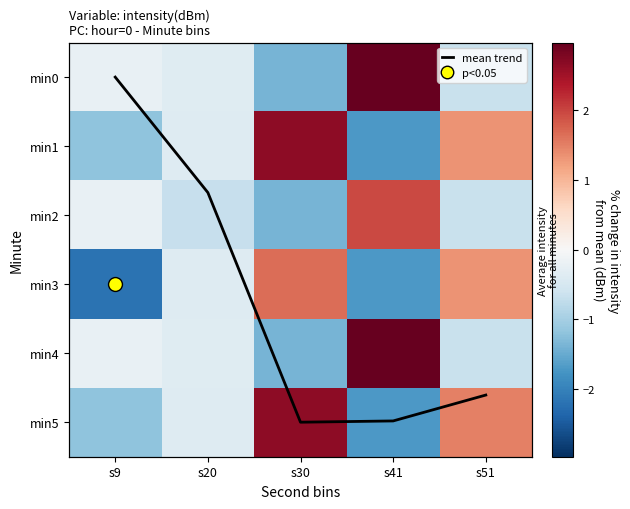

Read the min2 value at s20.

-0.7